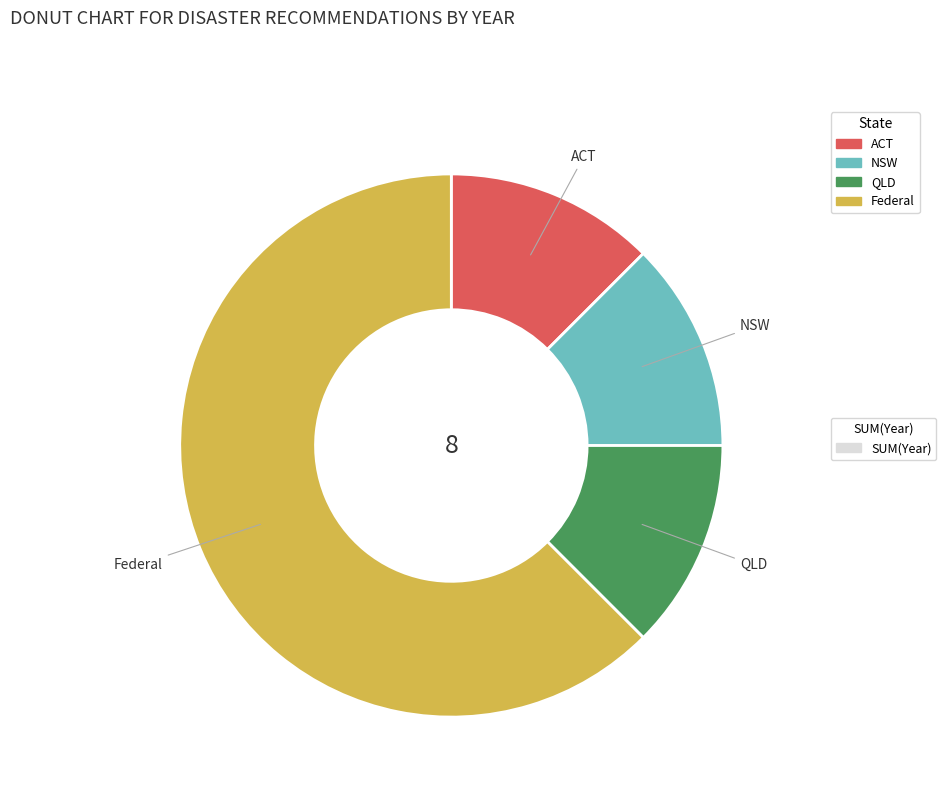

Is there a majority slice in this chart?

Yes